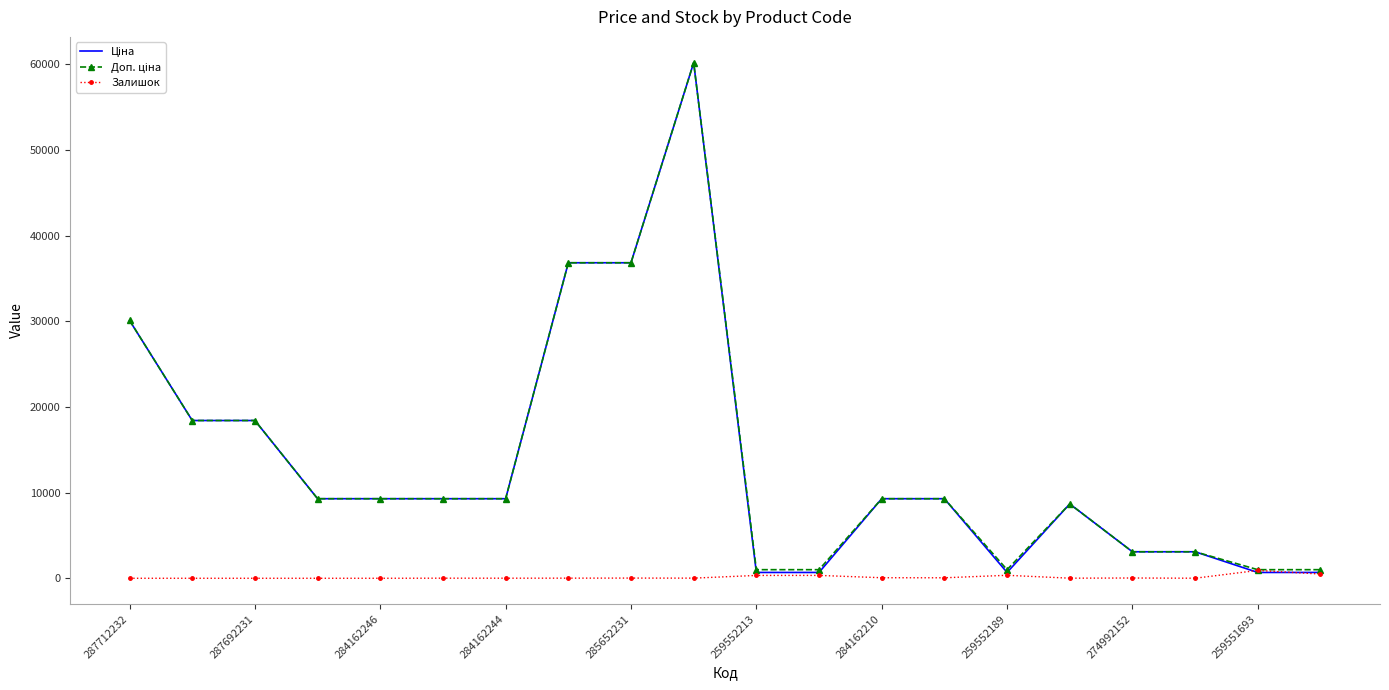

What is the greatest value displayed?

60205.6